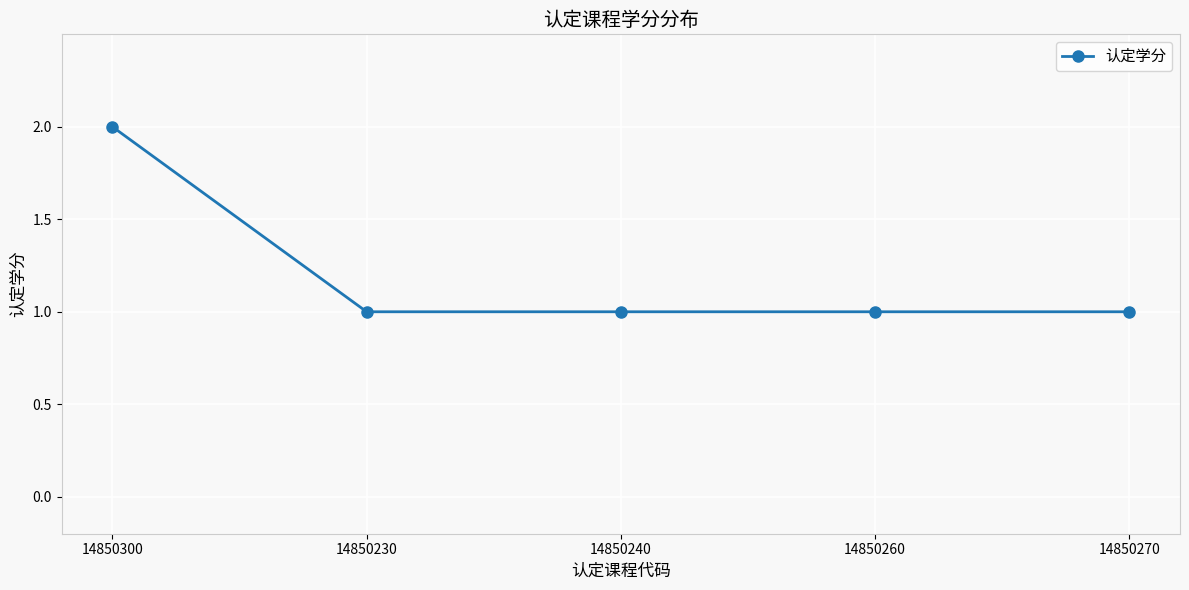

What is the label of the 5th point from the left?

14850270